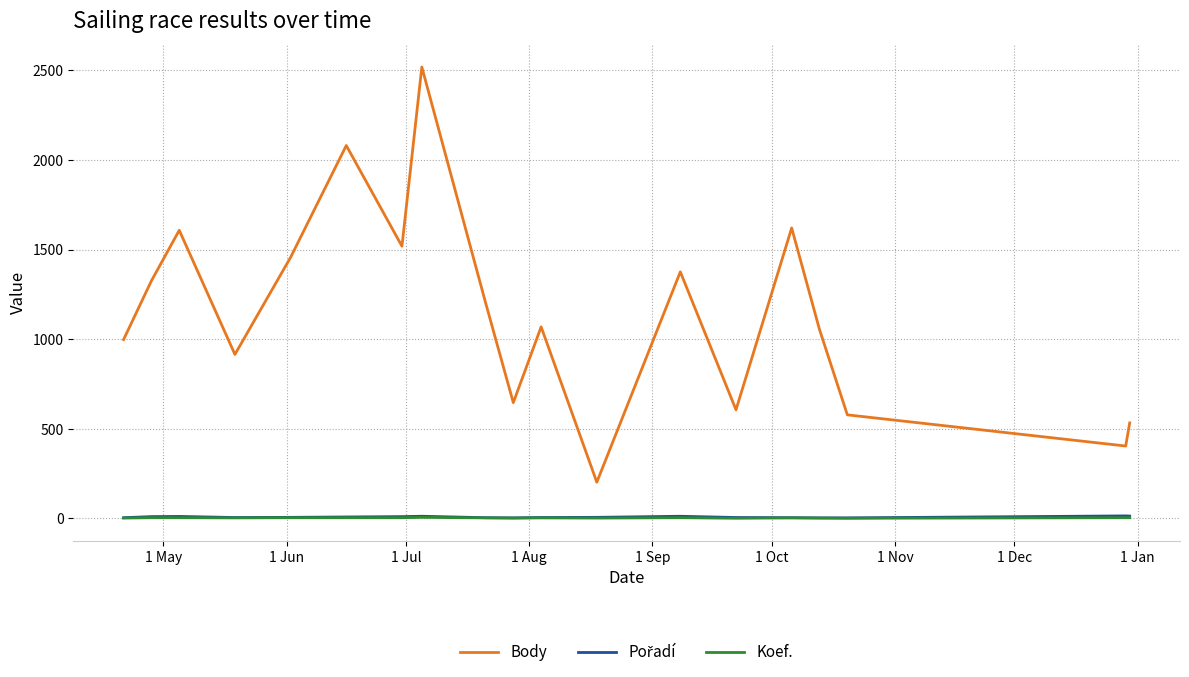

Which series has the largest range (max minus min)?

Body